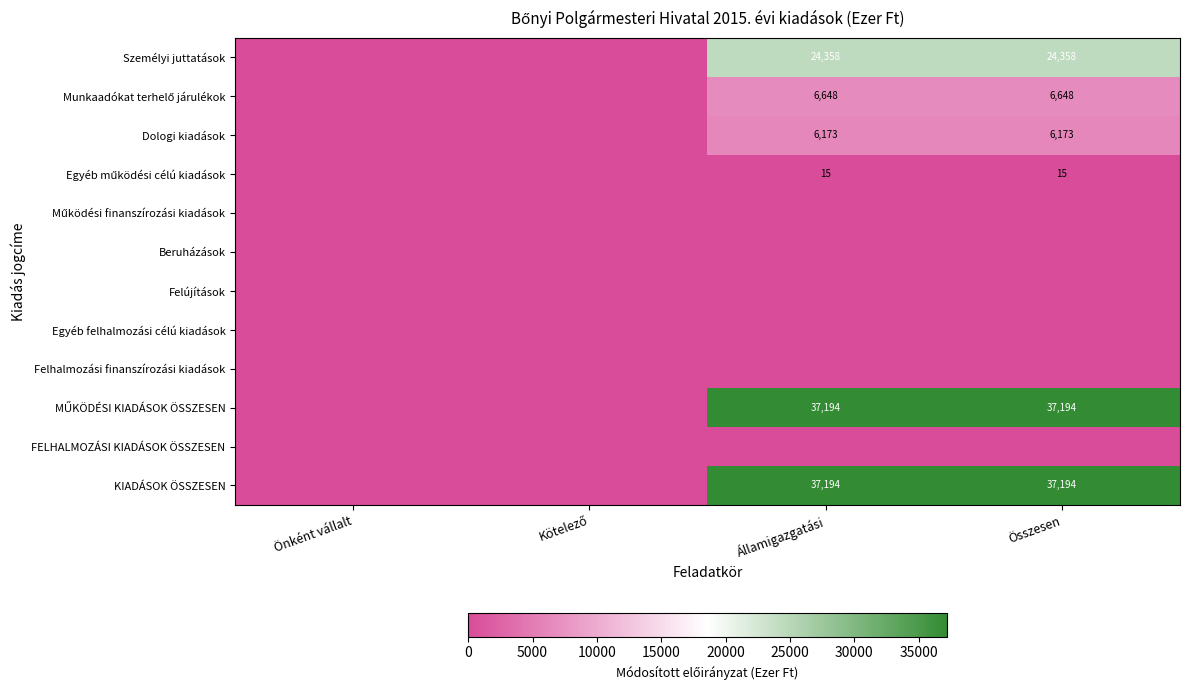

Count the number of categories in the chart.

4